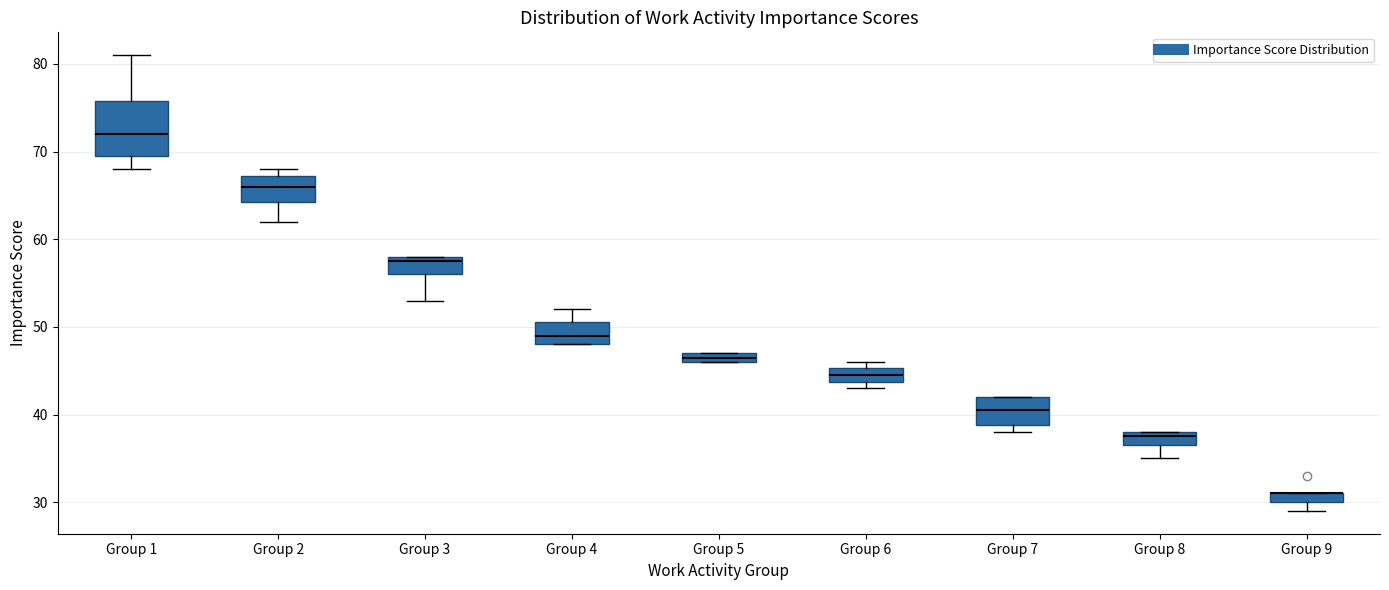

Where does the lower whisker of the box for Group 8 end on the y-axis? The values are not printed on the chart, so give them approximately, as read against the axis.

35